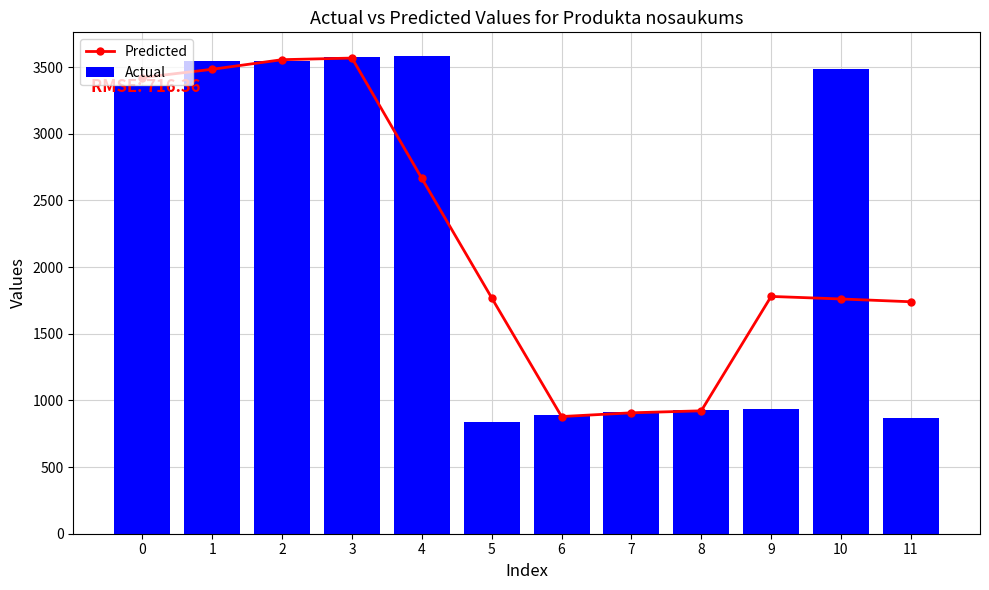

What are all the series names shown in the legend?

Predicted, Actual